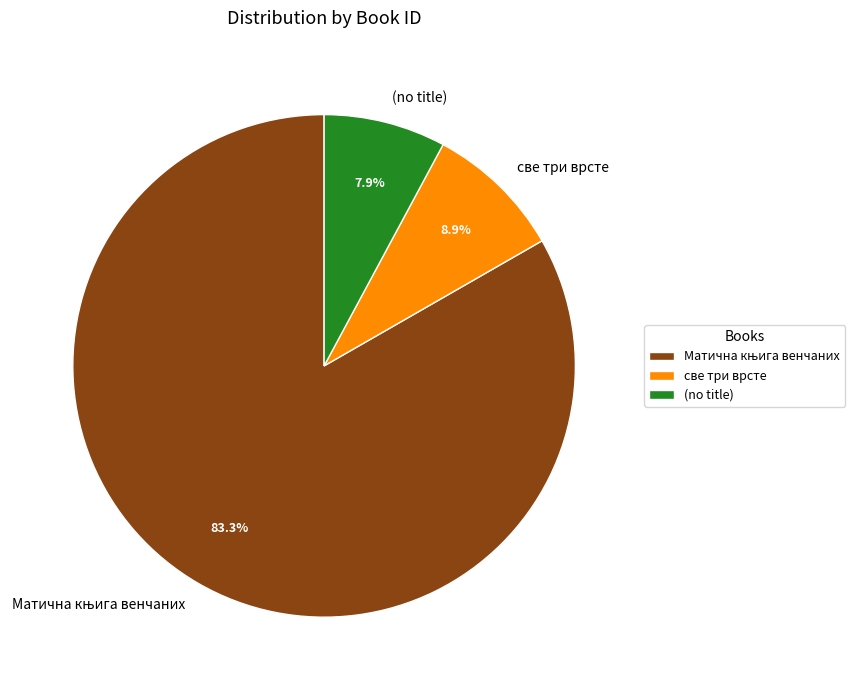

Is there a majority slice in this chart?

Yes